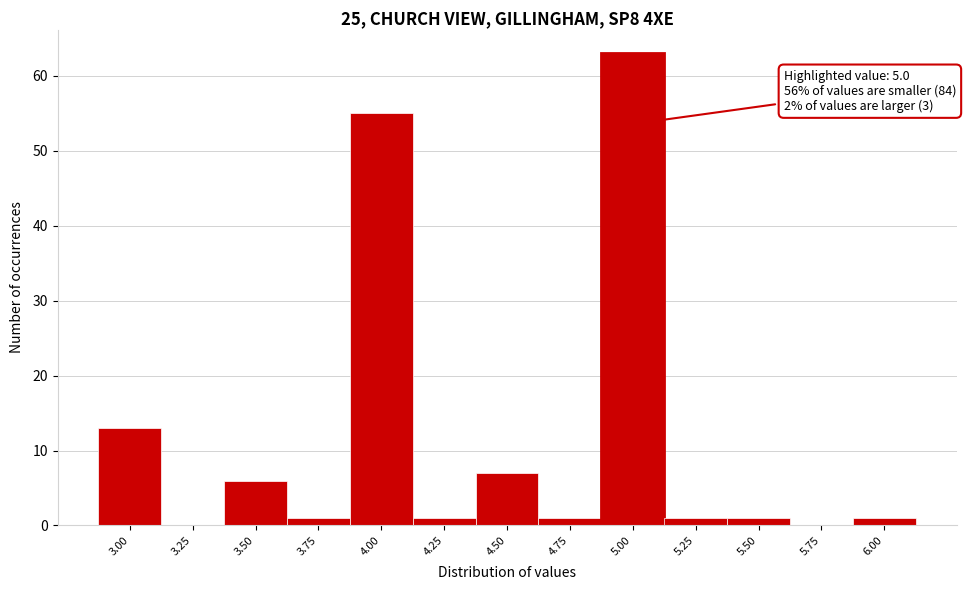

Over which range of the x-axis is the bar tallest?

4.875 to 5.125